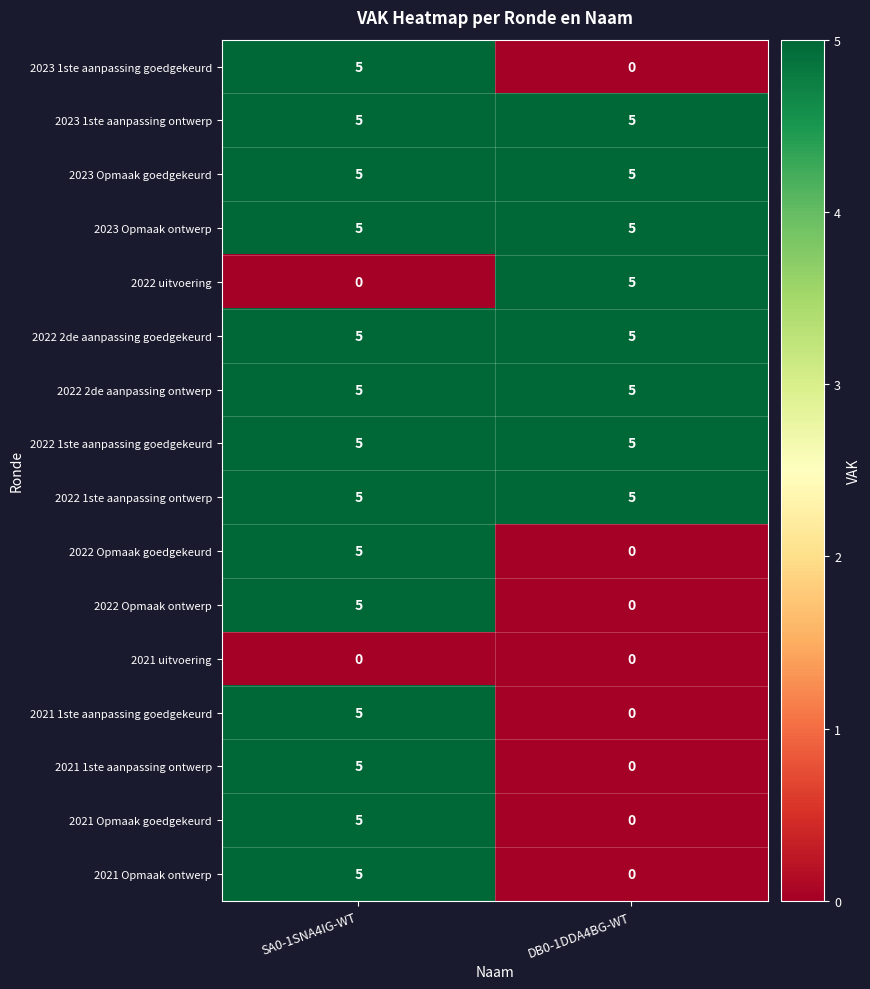

Where is 2021 Opmaak goedgekeurd nearest to the value 2?

DB0-1DDA4BG-WT